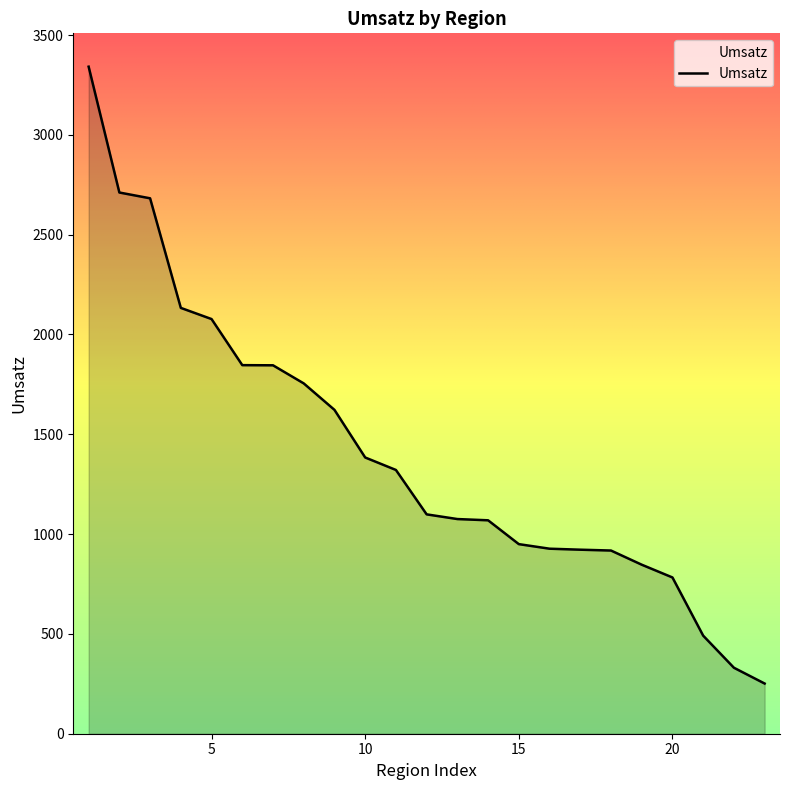

What is the maximum value shown in the chart?

3341.3